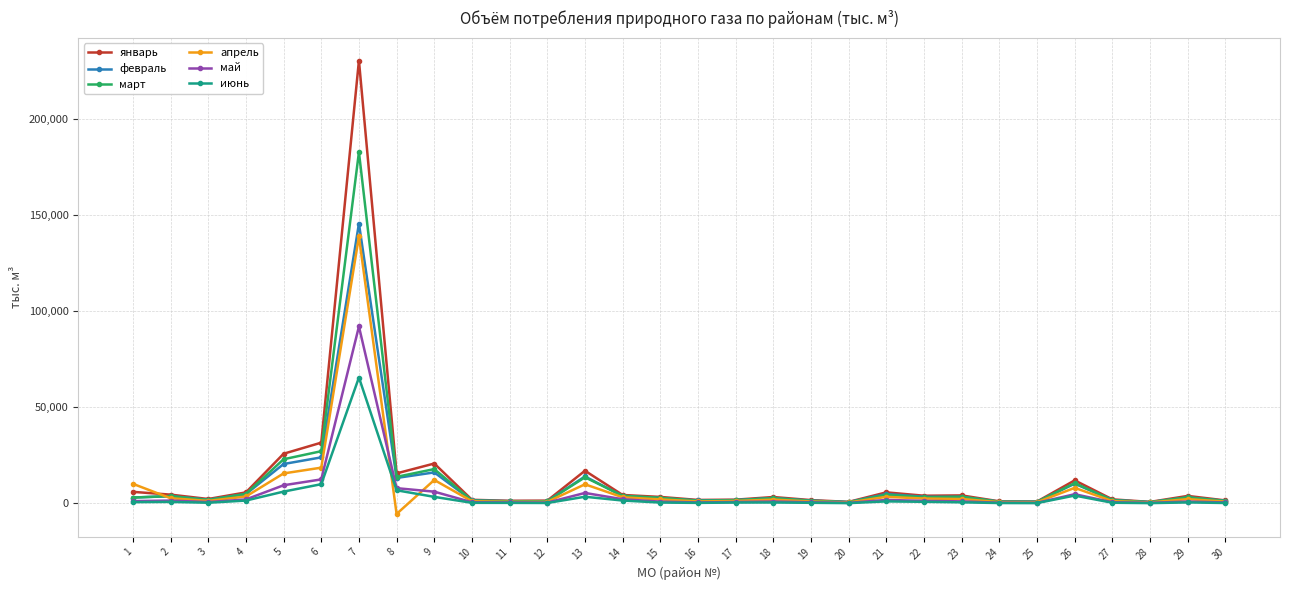

At which category is the sum across all series the highest?

7